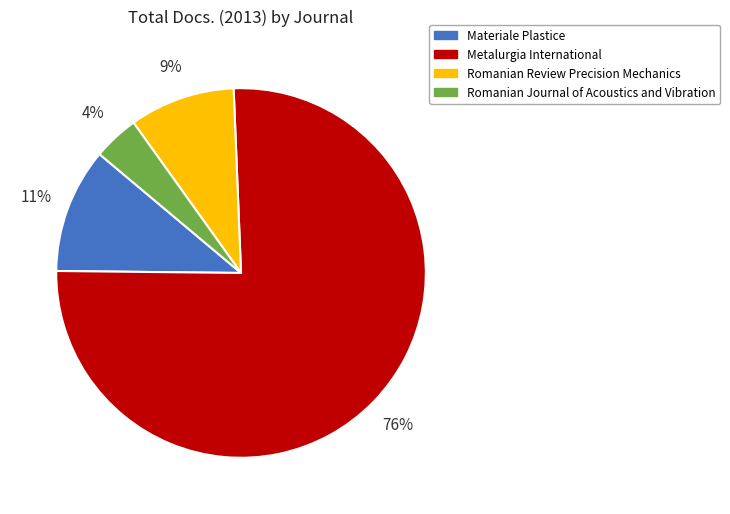

The Materiale Plastice slice represents 25% of the pie. True or false?

False